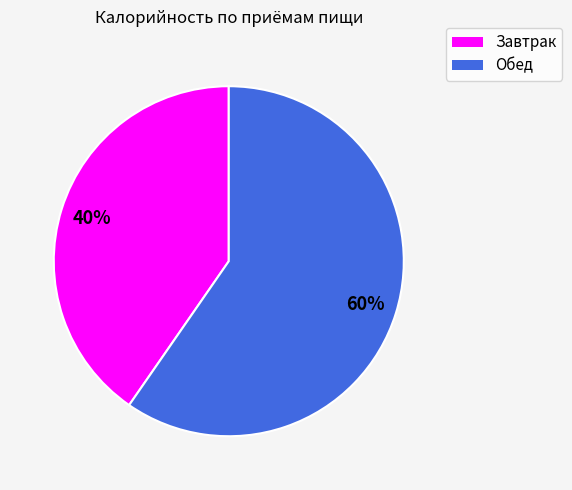

How many slices are in this pie chart?

2